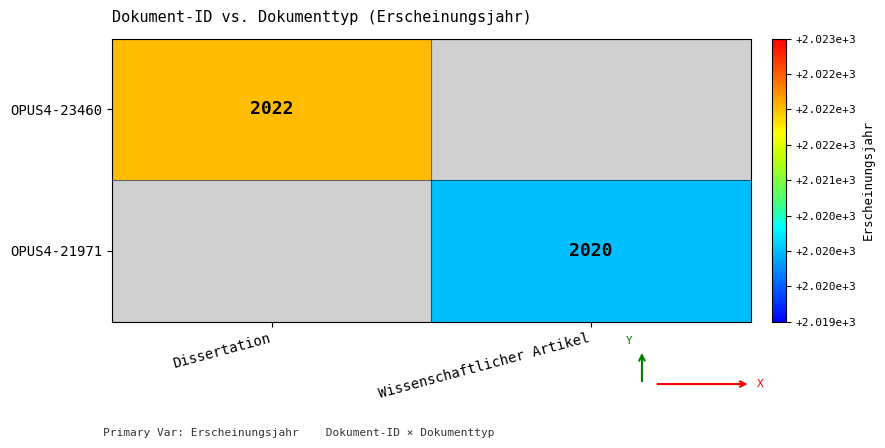

At which category is the sum across all series the highest?

Dissertation